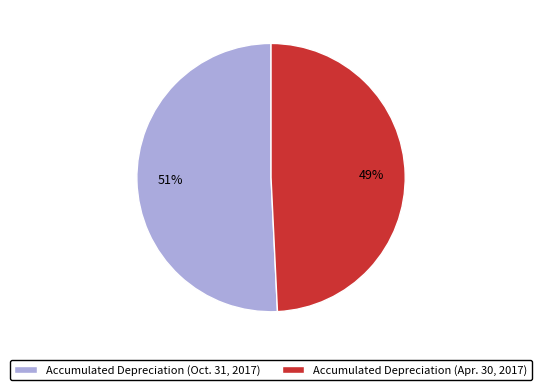

The Accumulated Depreciation (Apr. 30, 2017) slice represents 49% of the pie. True or false?

True